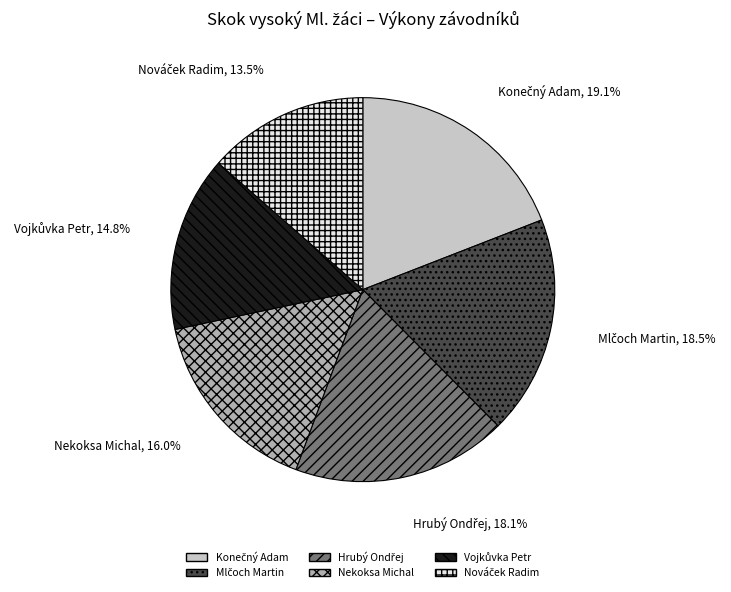

Does any single category account for the majority?

No